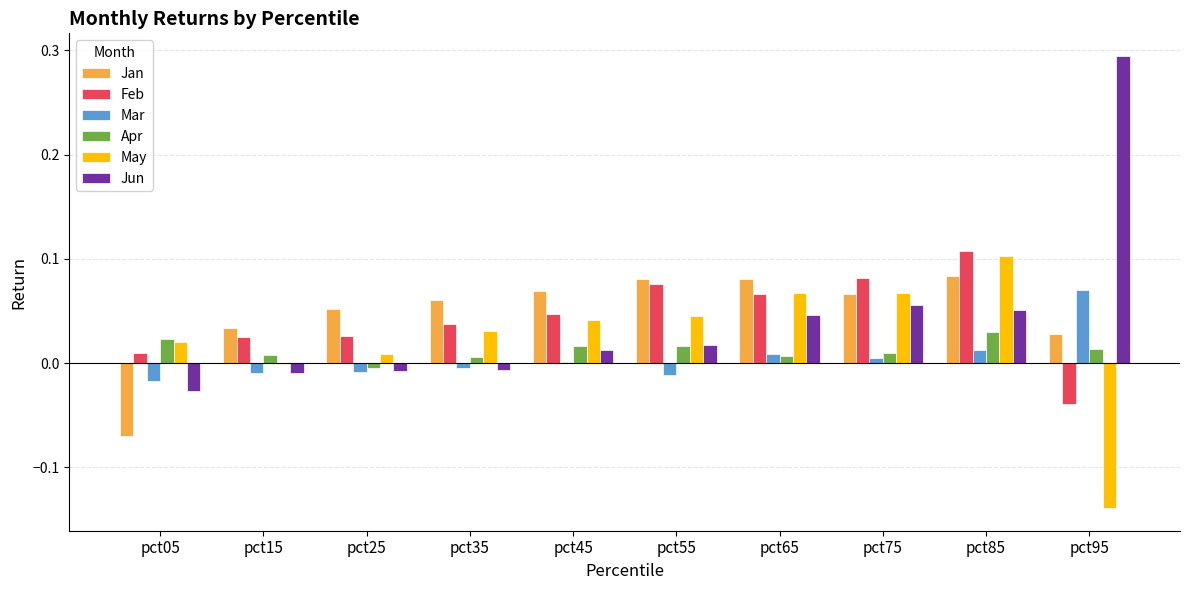

What is the total value across all series at pct45?

0.2